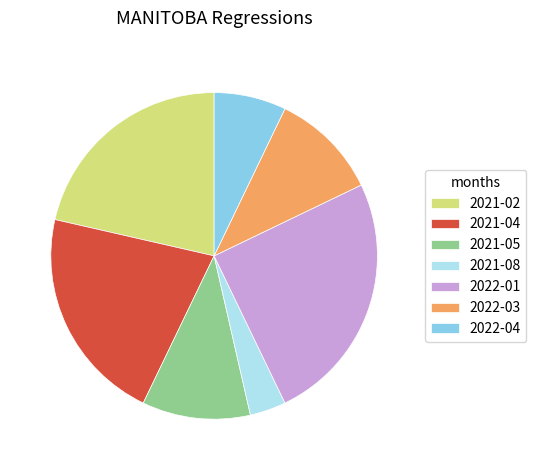

Is there any slice that represents more than half of the pie?

No